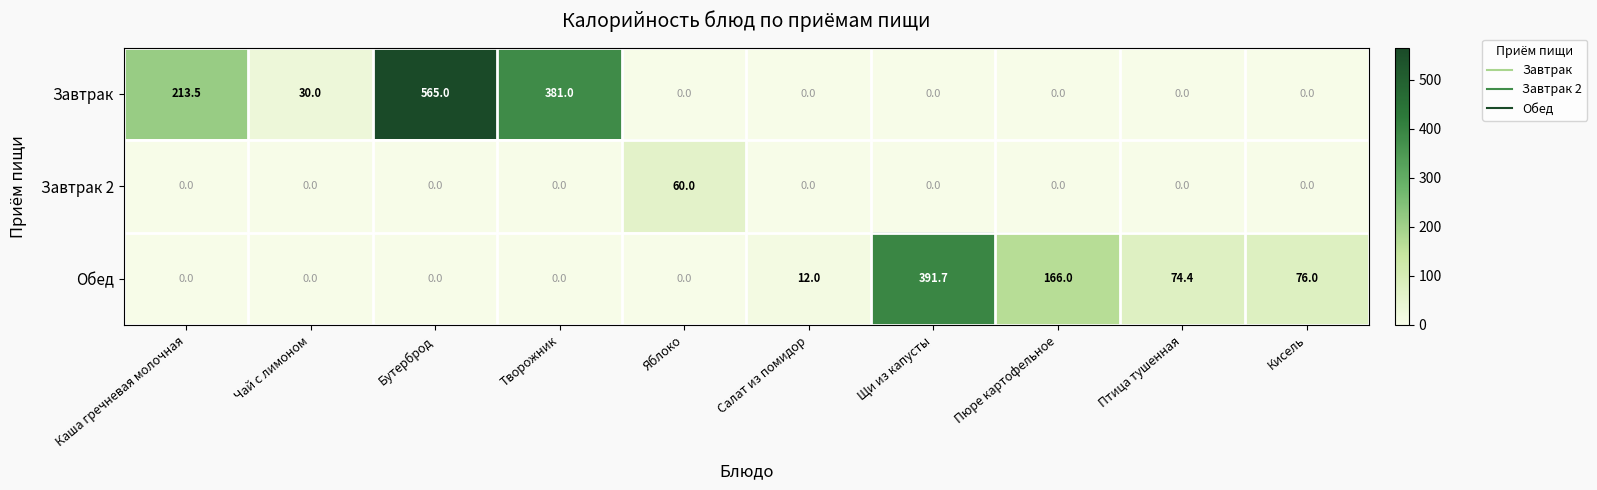

What is the total value across all series at Салат из помидор?

12.0